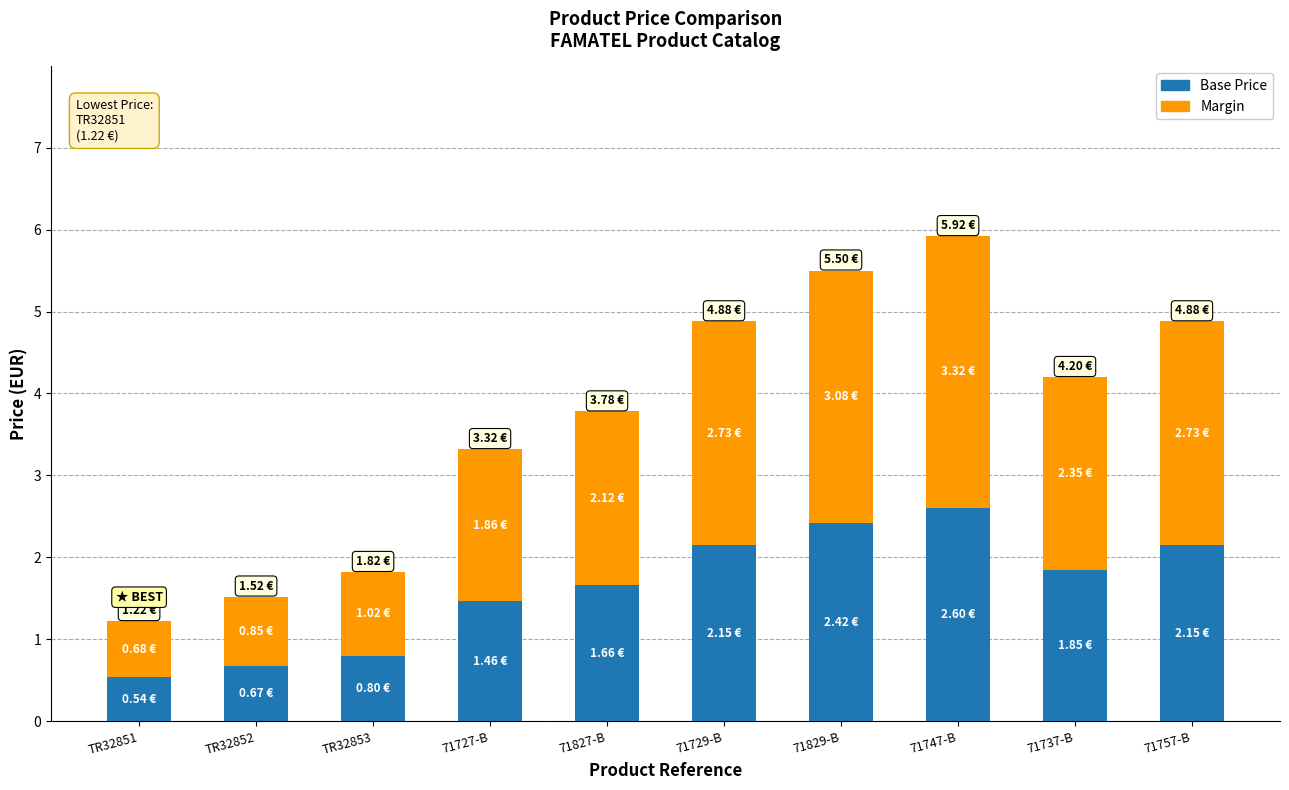

What is the difference between the Base Price values at TR32851 and 71729-B?

1.6